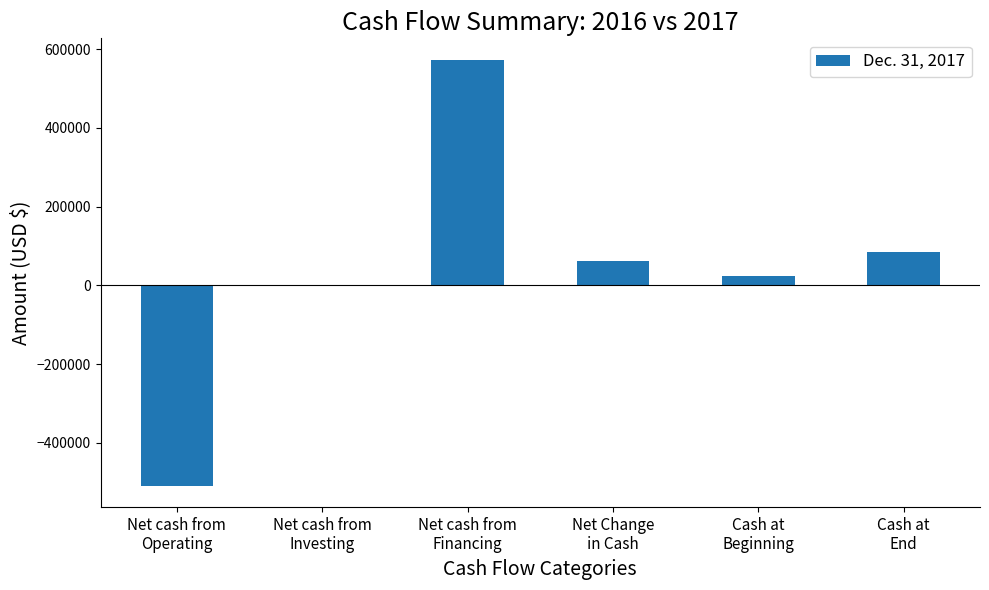

The chart shows a value of 61267 at Net Change
in Cash. True or false?

True